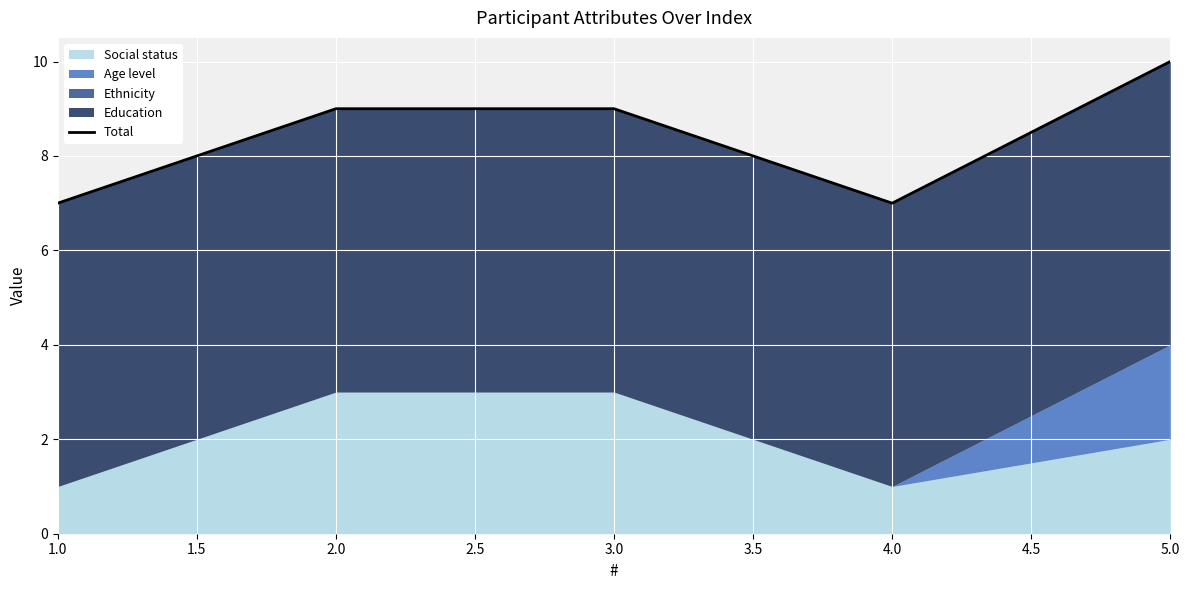

What is the minimum value shown in the chart?

7